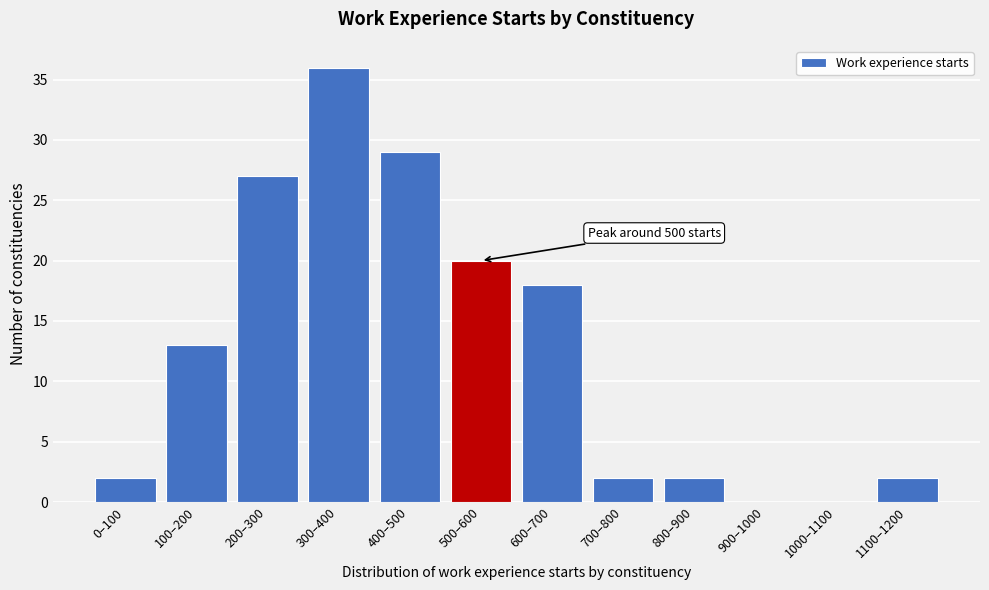

Reading left to right, transcribe all the data shown in this chart.

0–100=2	100–200=13	200–300=27	300–400=36	400–500=29	500–600=20	600–700=18	700–800=2	800–900=2	900–1000=0	1000–1100=0	1100–1200=2